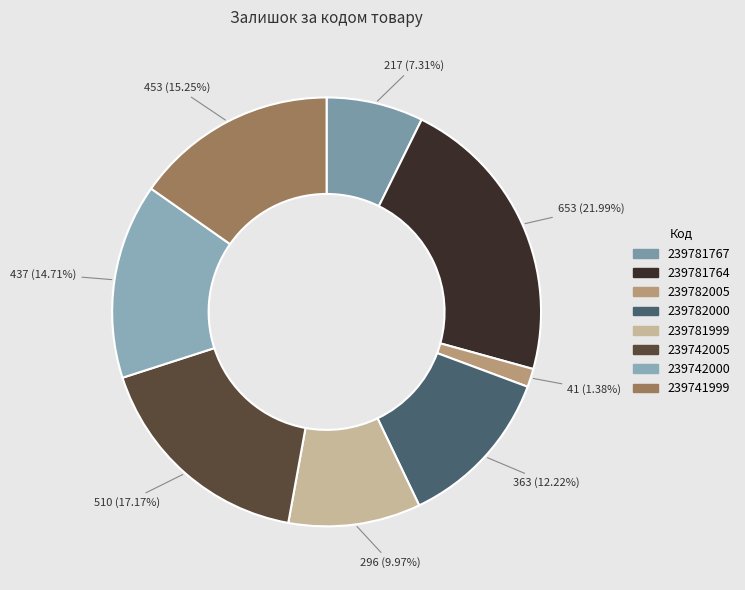

How many segments does this pie chart have?

8